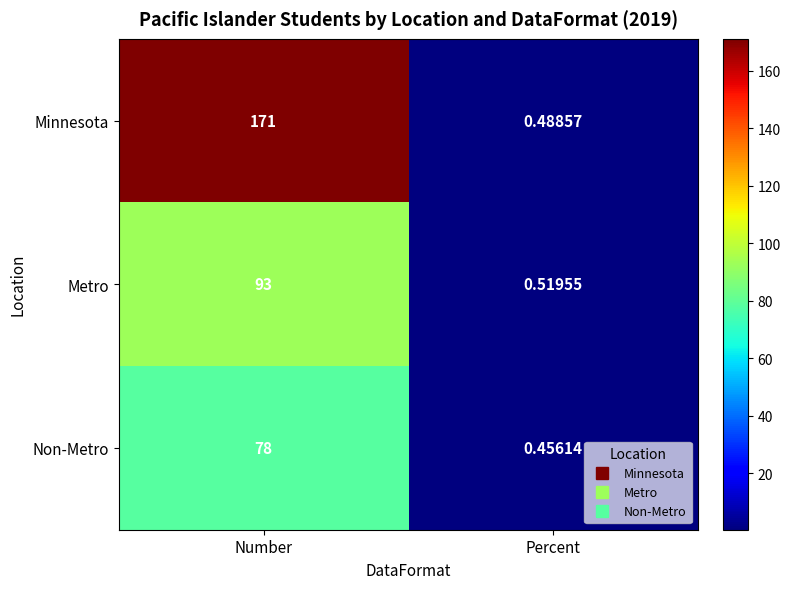

At which label is Minnesota closest to 85?

Percent